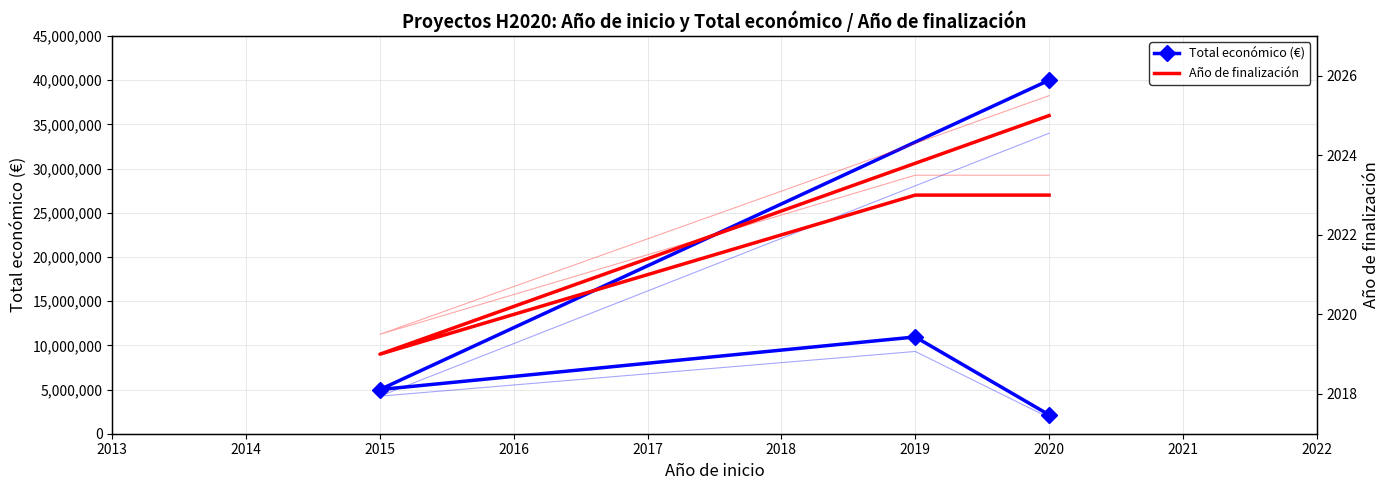

What are all the series names shown in the legend?

Total económico (€), Año de finalización